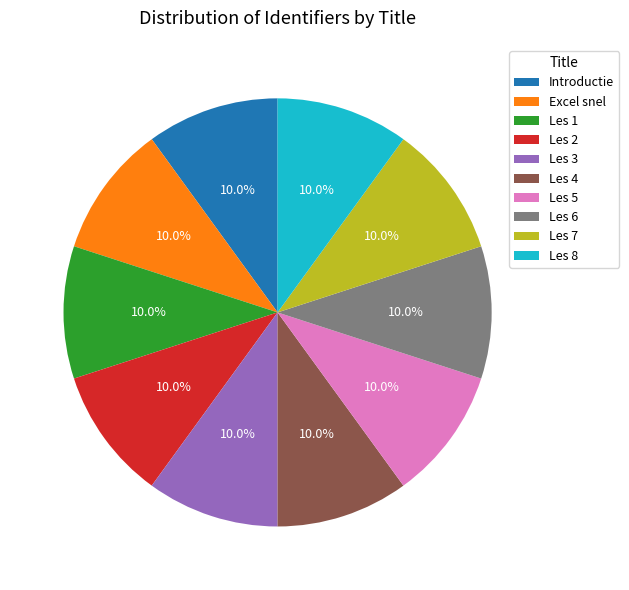

To the nearest percent, what percentage of the pie is Les 6?

10%